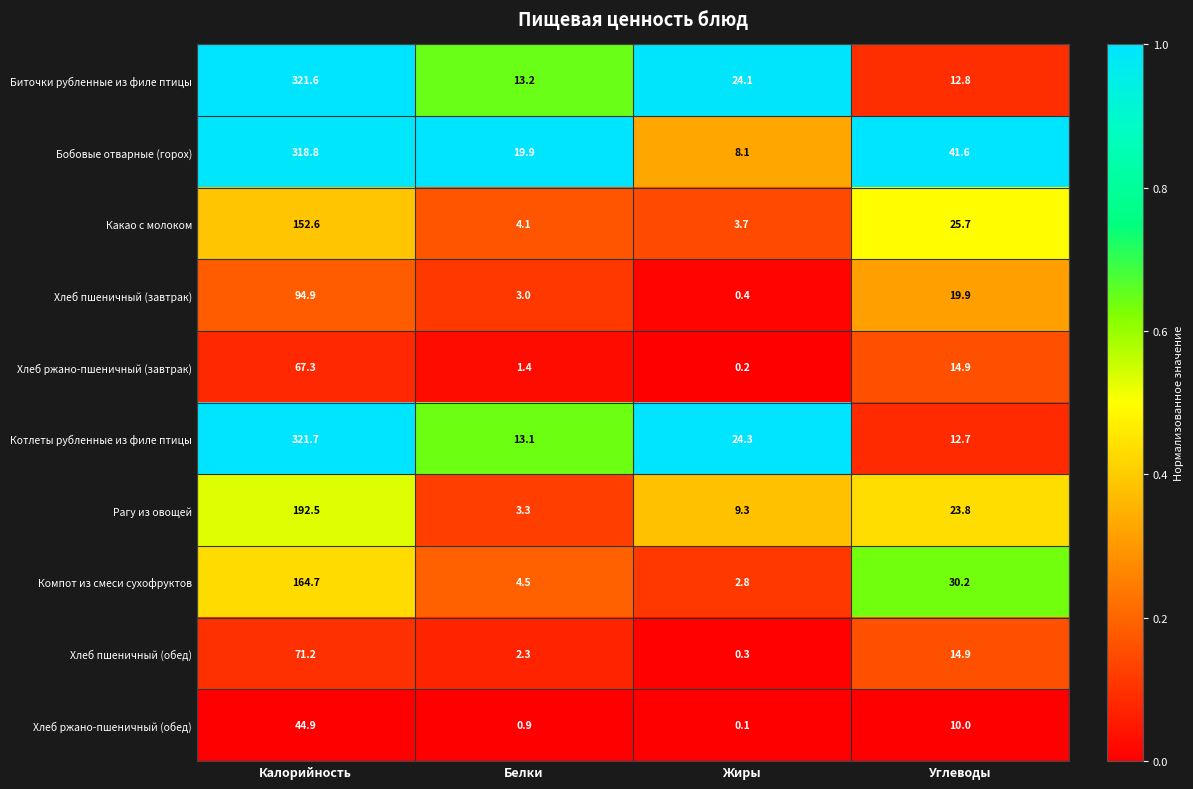

Which series has the widest spread of values?

Бобовые отварные (горох)